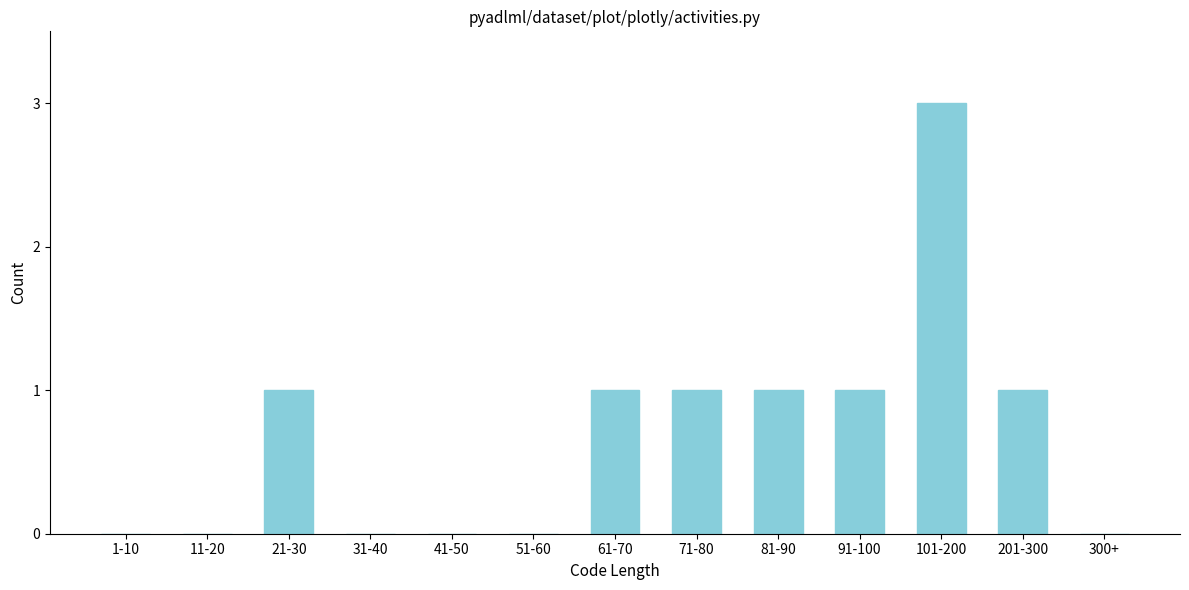

Reading left to right, what are all the values shown in this chart?

1-10=0	11-20=0	21-30=1	31-40=0	41-50=0	51-60=0	61-70=1	71-80=1	81-90=1	91-100=1	101-200=3	201-300=1	300+=0